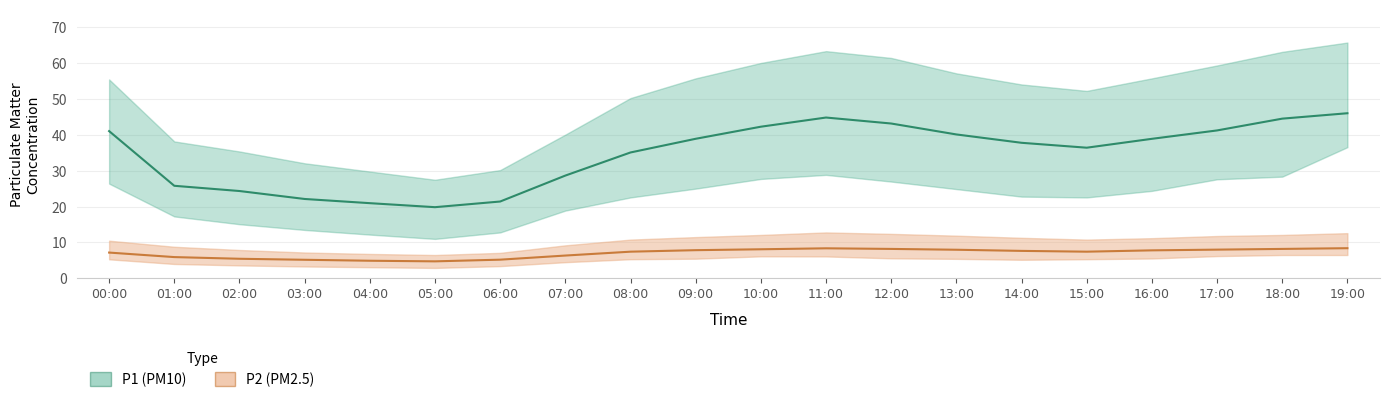

Reading left to right, what are all the values shown in this chart?

P1: 00:00=41.1	01:00=25.8	02:00=24.4	03:00=22.1	04:00=21.0	05:00=19.9	06:00=21.4	07:00=28.7	08:00=35.1	09:00=38.9	10:00=42.3	11:00=44.9	12:00=43.2	13:00=40.1	14:00=37.8	15:00=36.5	16:00=38.9	17:00=41.3	18:00=44.6	19:00=46.1
P1_upper: 00:00=55.5	01:00=38.2	02:00=35.4	03:00=32.1	04:00=29.8	05:00=27.5	06:00=30.2	07:00=40.1	08:00=50.3	09:00=55.8	10:00=60.1	11:00=63.4	12:00=61.5	13:00=57.2	14:00=54.1	15:00=52.3	16:00=55.8	17:00=59.4	18:00=63.2	19:00=65.8
P1_lower: 00:00=26.4	01:00=17.3	02:00=15.1	03:00=13.5	04:00=12.2	05:00=11.0	06:00=12.8	07:00=18.9	08:00=22.6	09:00=25.0	10:00=27.7	11:00=28.9	12:00=27.0	13:00=24.9	14:00=22.8	15:00=22.6	16:00=24.4	17:00=27.6	18:00=28.4	19:00=36.6
P2: 00:00=7.2	01:00=5.9	02:00=5.5	03:00=5.2	04:00=4.9	05:00=4.7	06:00=5.2	07:00=6.3	08:00=7.4	09:00=7.8	10:00=8.1	11:00=8.4	12:00=8.2	13:00=8.0	14:00=7.7	15:00=7.4	16:00=7.8	17:00=8.0	18:00=8.2	19:00=8.4
P2_upper: 00:00=10.5	01:00=8.8	02:00=7.9	03:00=7.2	04:00=6.8	05:00=6.5	06:00=7.1	07:00=9.2	08:00=10.8	09:00=11.5	10:00=12.1	11:00=12.8	12:00=12.4	13:00=11.9	14:00=11.3	15:00=10.8	16:00=11.2	17:00=11.8	18:00=12.1	19:00=12.6
P2_lower: 00:00=5.3	01:00=4.0	02:00=3.6	03:00=3.3	04:00=3.1	05:00=2.9	06:00=3.4	07:00=4.5	08:00=5.3	09:00=5.5	10:00=6.1	11:00=6.1	12:00=5.6	13:00=5.4	14:00=5.2	15:00=5.3	16:00=5.5	17:00=6.2	18:00=6.5	19:00=6.5